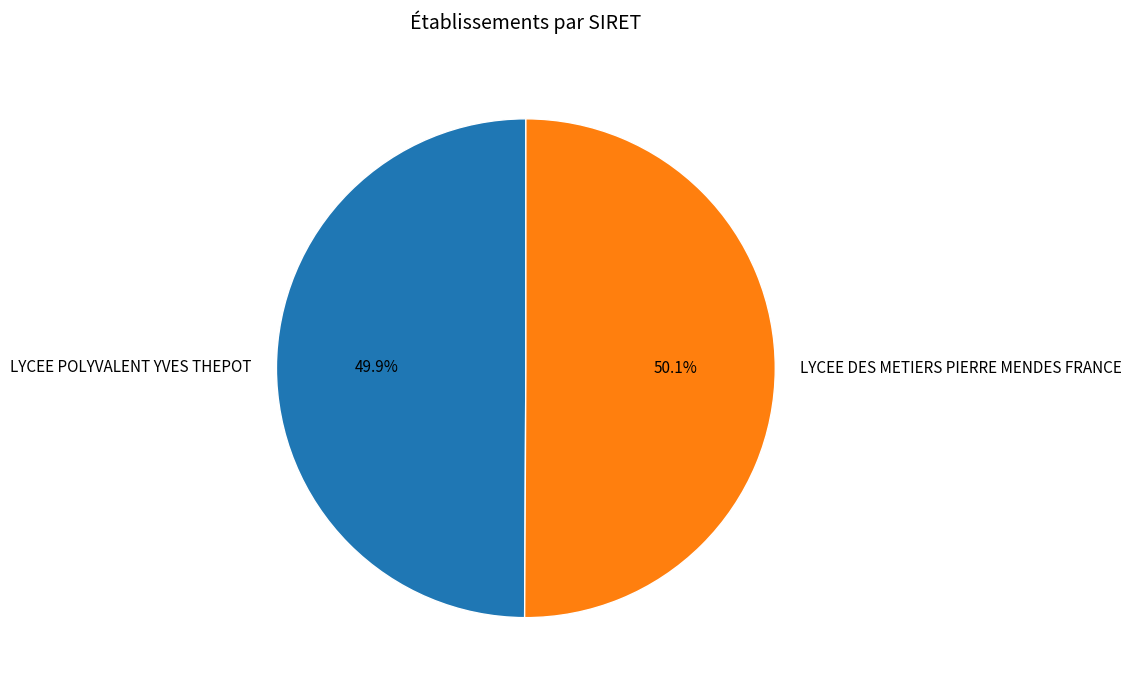

Is it true that LYCEE DES METIERS PIERRE MENDES FRANCE is 58% of the pie?

False